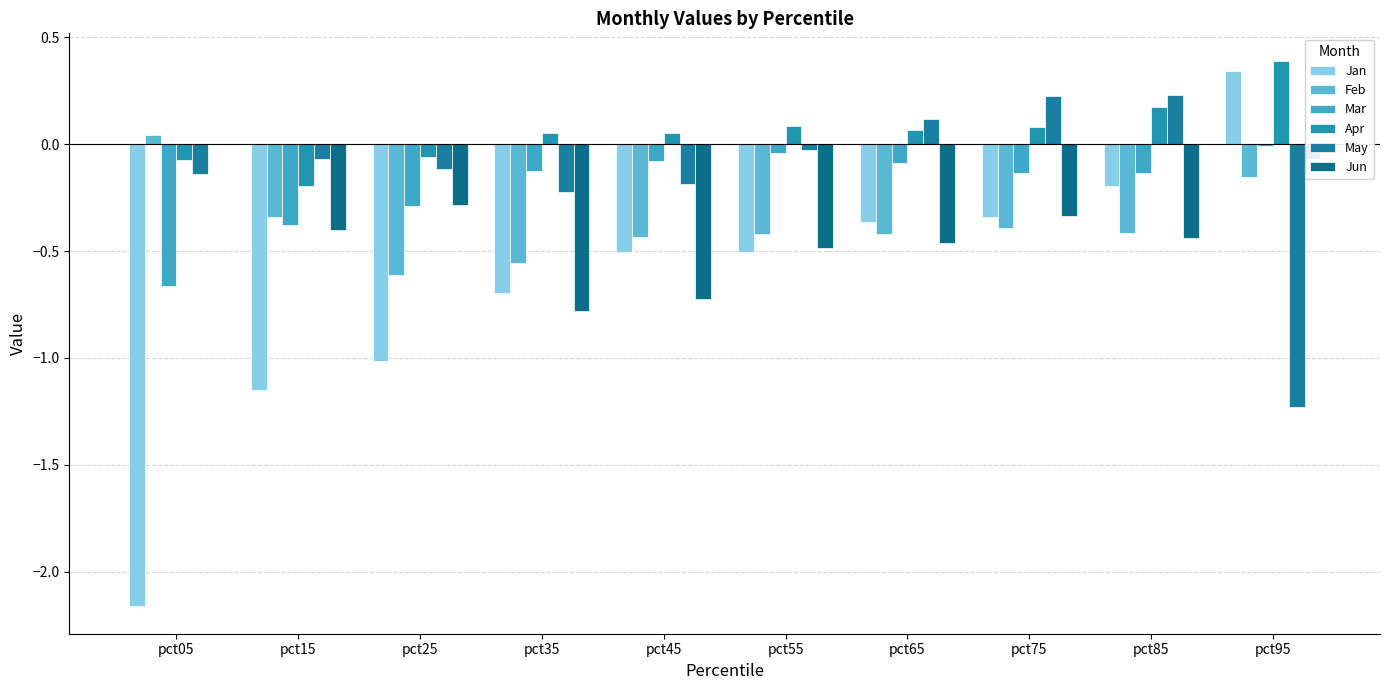

At which label does Jan first exceed 0?

pct95